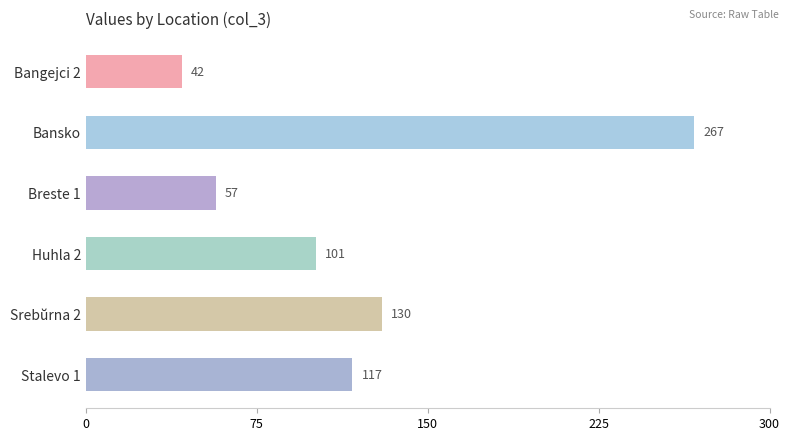

What is the difference between the maximum and minimum values?

225